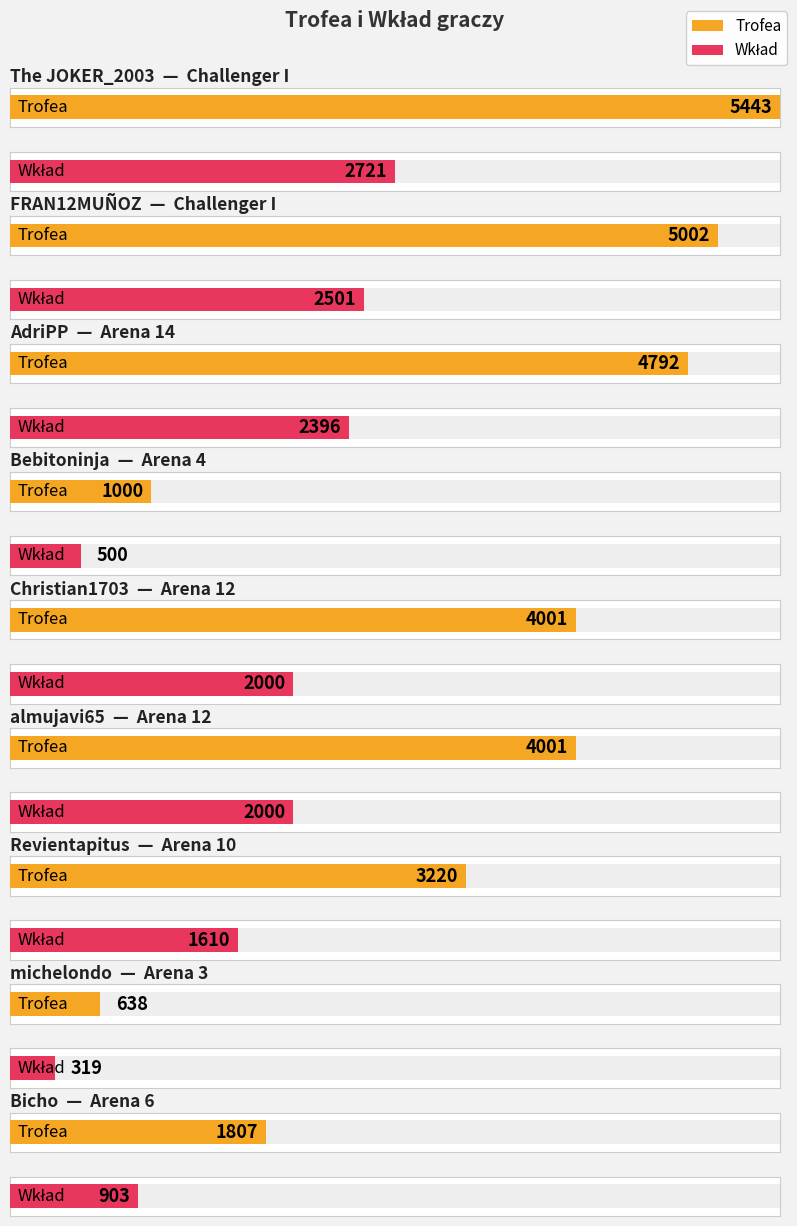

List the series in order of their peak value, highest first.

Trofea, Wkład